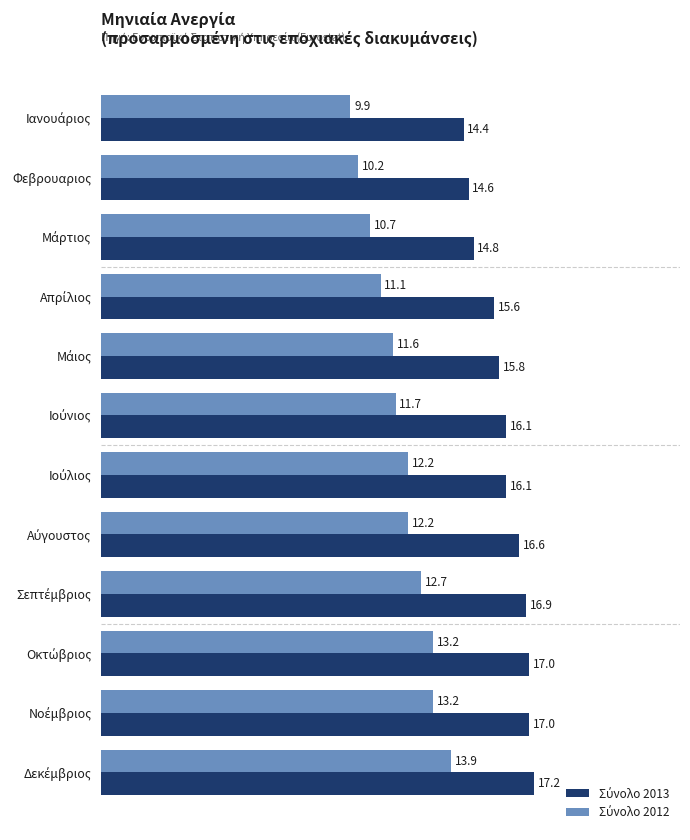

What is the greatest value displayed?

17.2